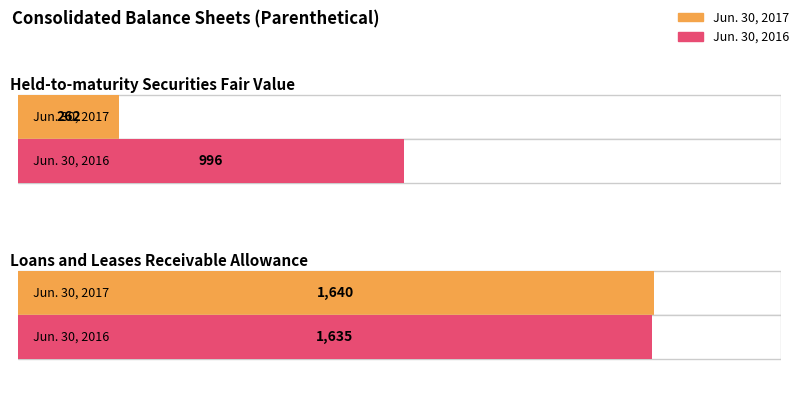

What is the smallest value displayed?

262